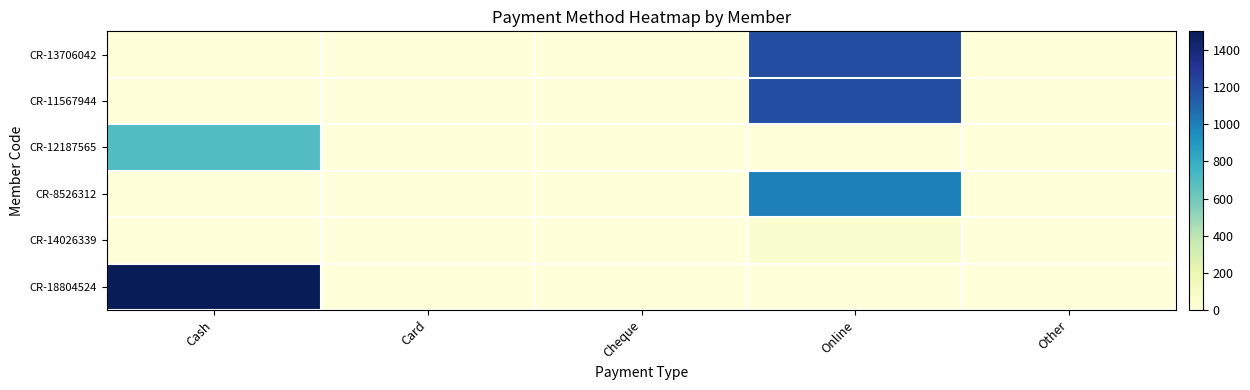

What is the spread (max minus min) of values at Online?

1200